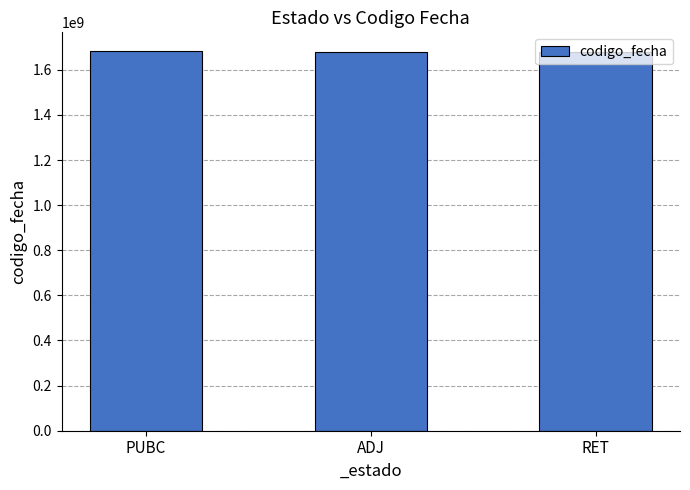

How many bars are there in total?

3